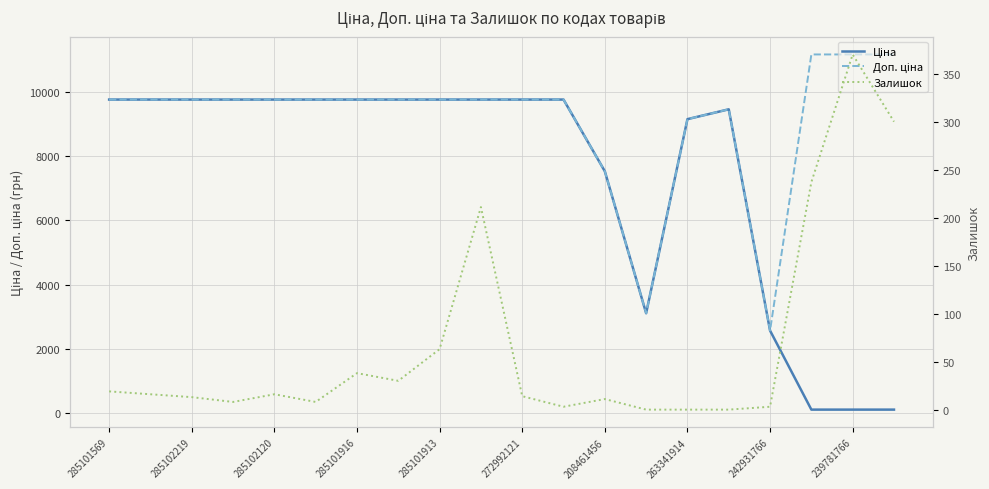

Which series has the largest total across all categories?

Доп. ціна